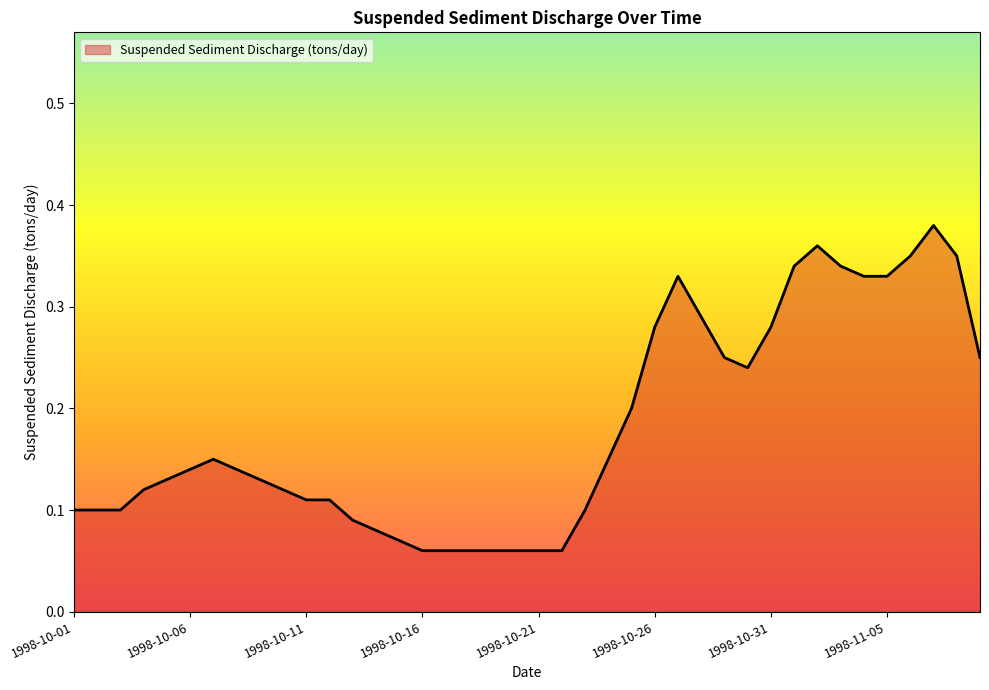

Which category has the lowest value across all series?

1998-10-16